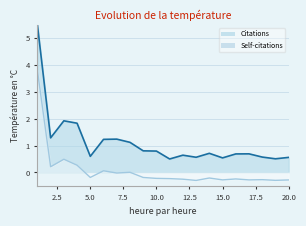

How many categories are shown in the chart?

20